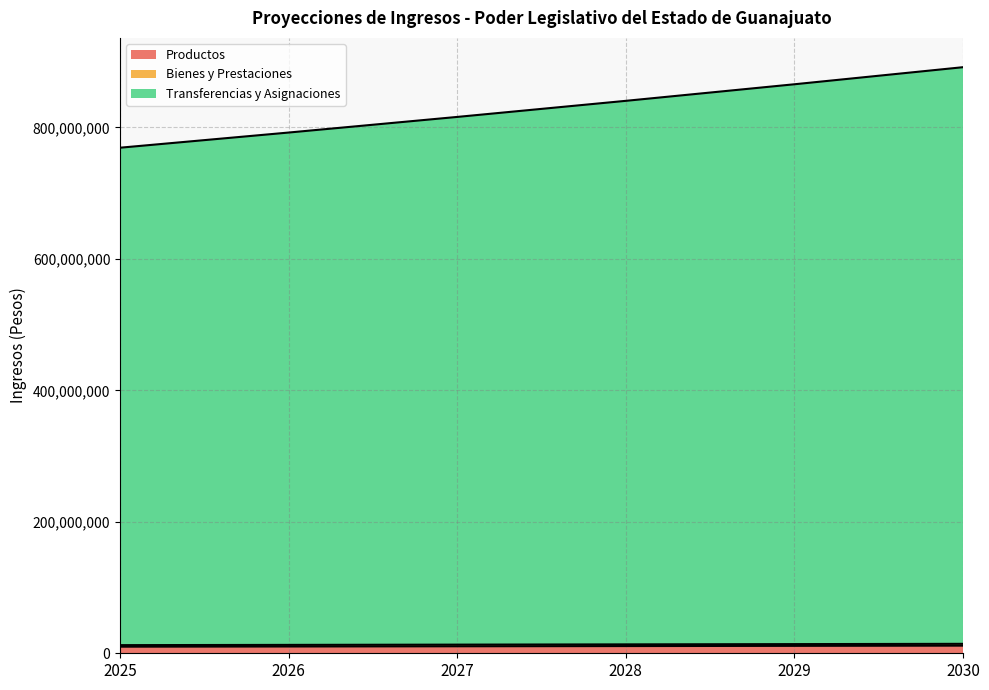

What is the approximate value of Bienes y Prestaciones at 2030?

14367940.9